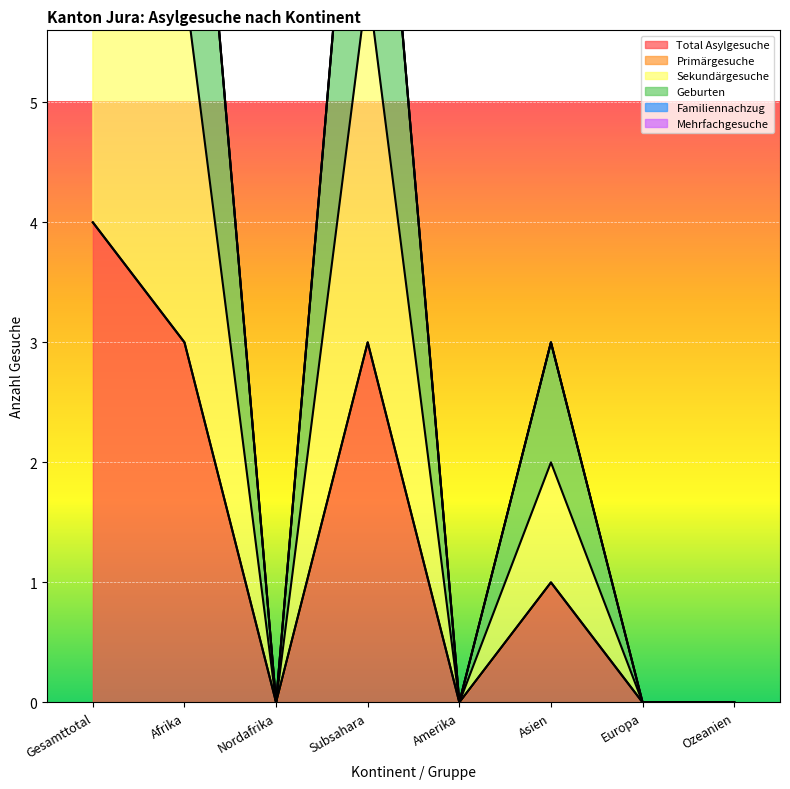

Reading right to left, list all the values displayed in this chart.

Total Asylgesuche: Ozeanien=0	Europa=0	Asien=1	Amerika=0	Subsahara=3	Nordafrika=0	Afrika=3	Gesamttotal=4
Sekundärgesuche: Ozeanien=0	Europa=0	Asien=1	Amerika=0	Subsahara=3	Nordafrika=0	Afrika=3	Gesamttotal=4
Geburten: Ozeanien=0	Europa=0	Asien=2	Amerika=0	Subsahara=6	Nordafrika=0	Afrika=6	Gesamttotal=8